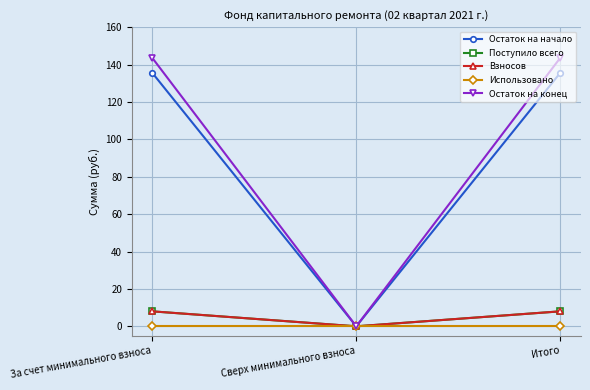

What is the spread (max minus min) of values at Итого?

143.6